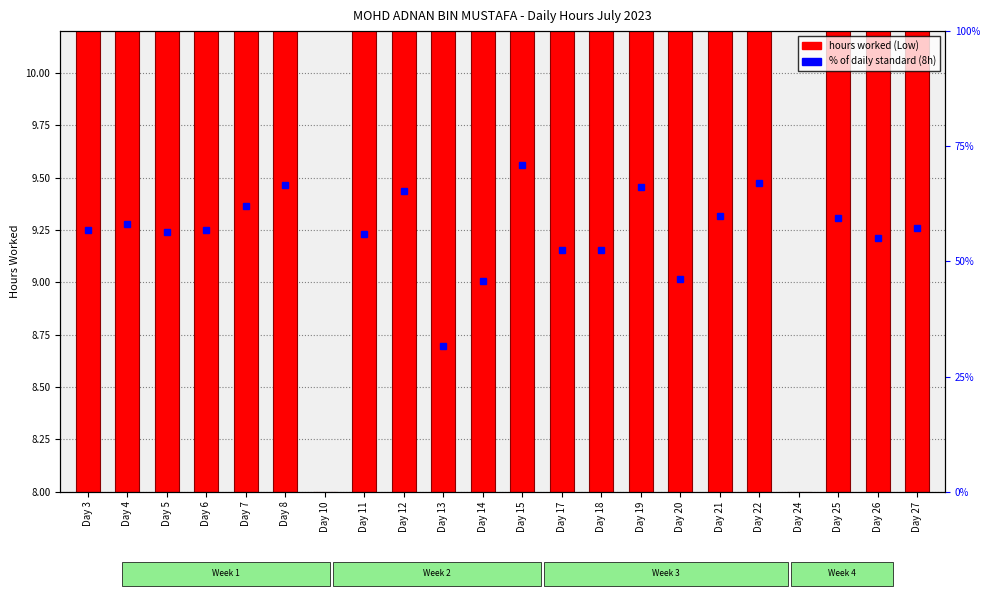

What is the sum of all values?

186.9